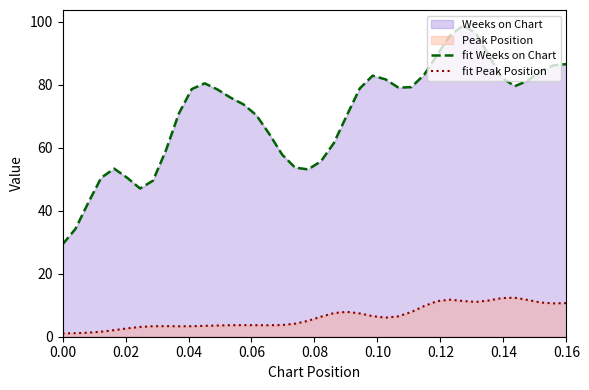

True or false: fit Weeks on Chart and fit Peak Position intersect in this chart.

False